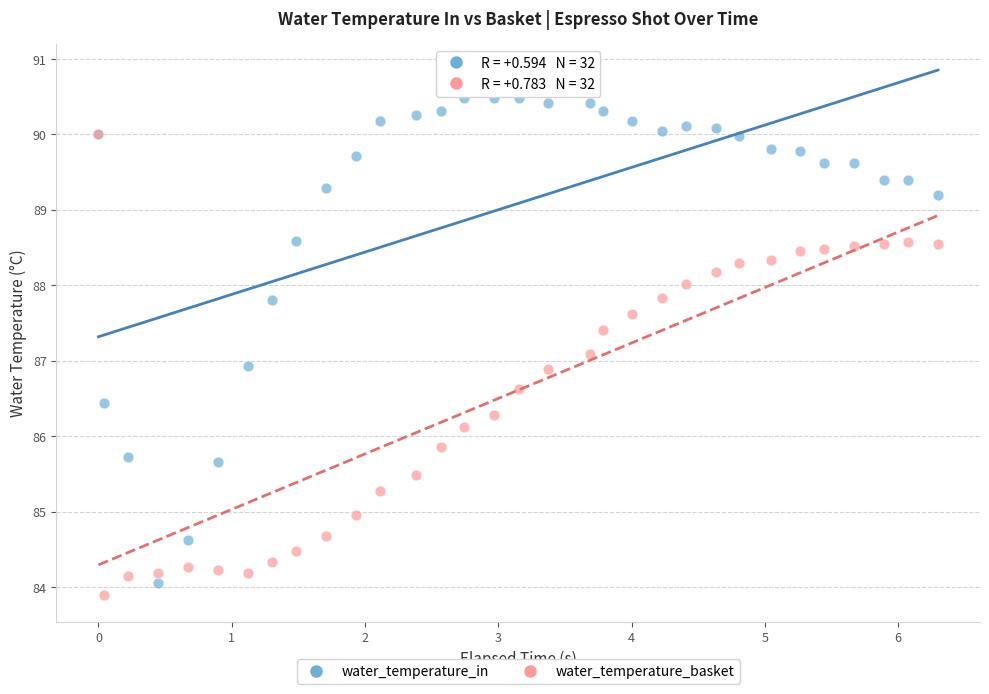

Which series reaches the minimum Y coordinate?

water_temperature_basket